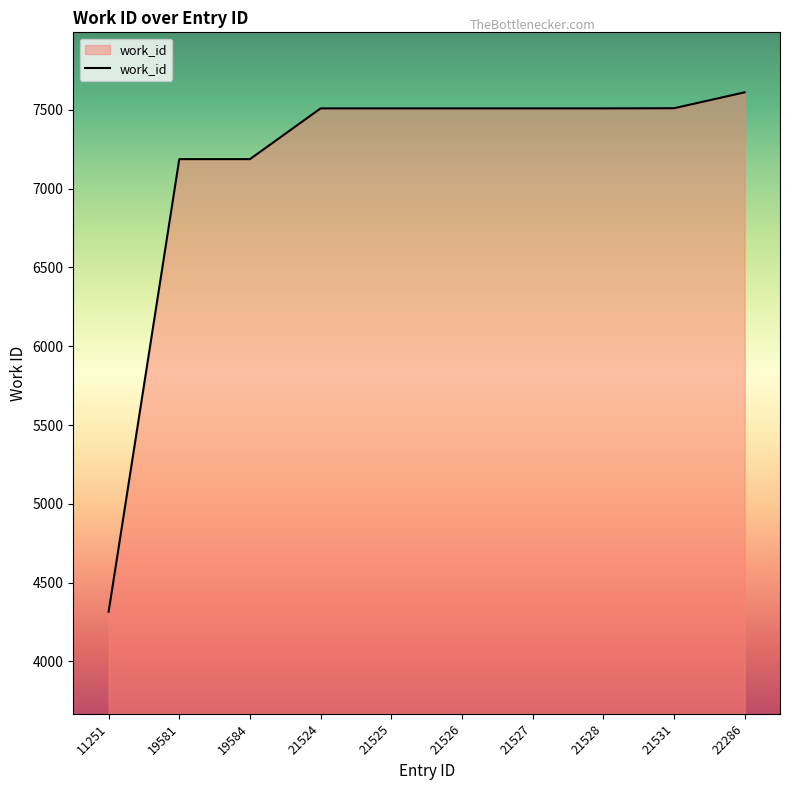

At which category does the chart reach its minimum across all series?

11251